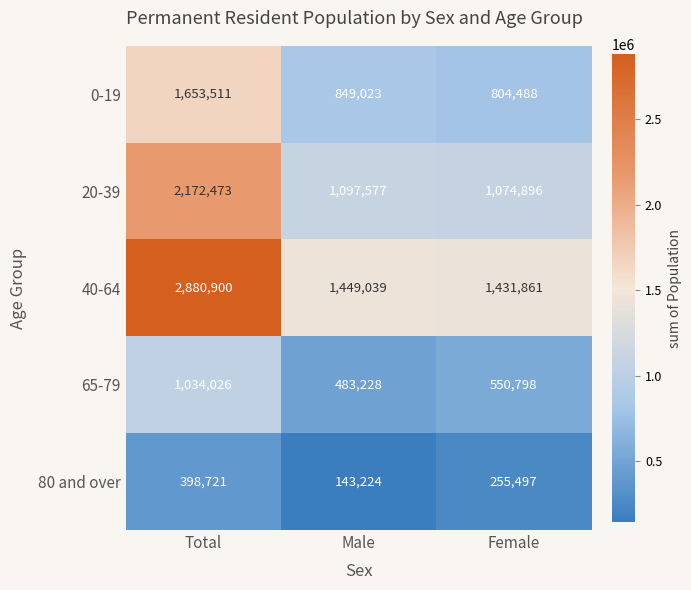

At which category is the sum across all series the highest?

Total